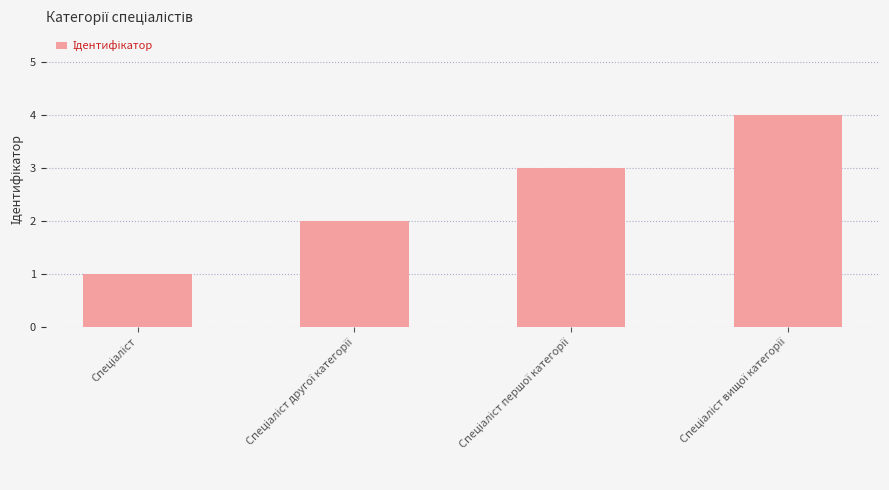

What is the sum of all values?

10